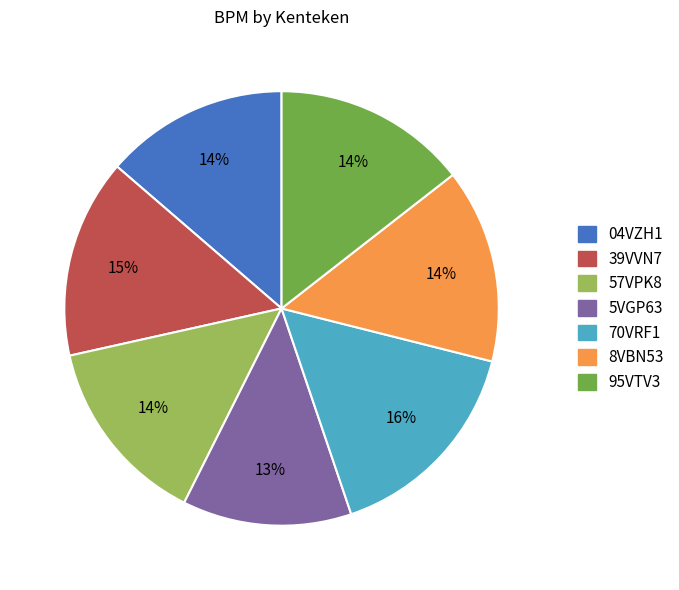

Approximately how many times larger is the value at 5VGP63 compared to 04VZH1?

0.9